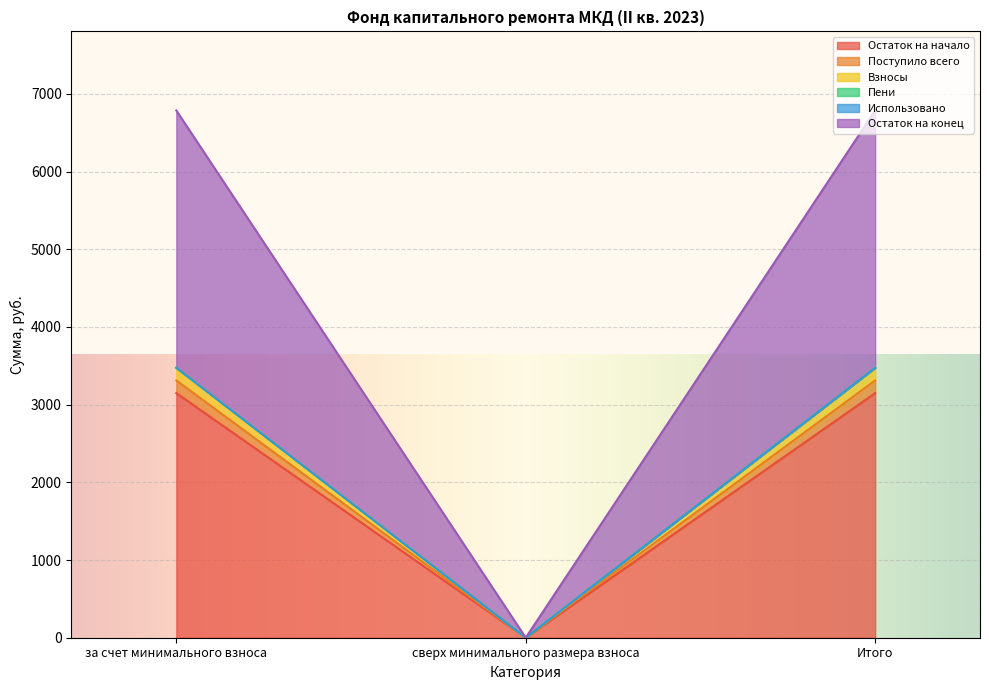

Where does the Остаток на начало series first go above 3148?

за счет минимального взноса